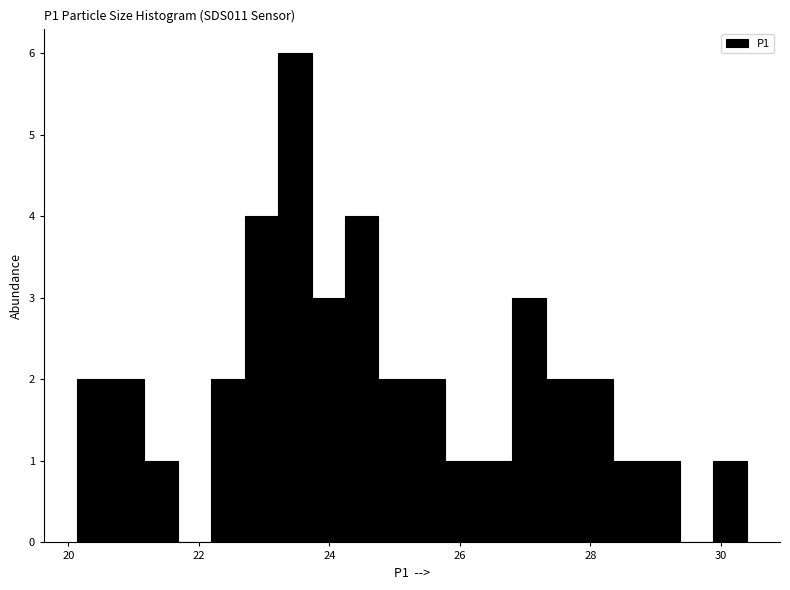

Around what value on the x-axis is the tallest bar? Give the approximate position of its centre, as read against the axis.

23.4